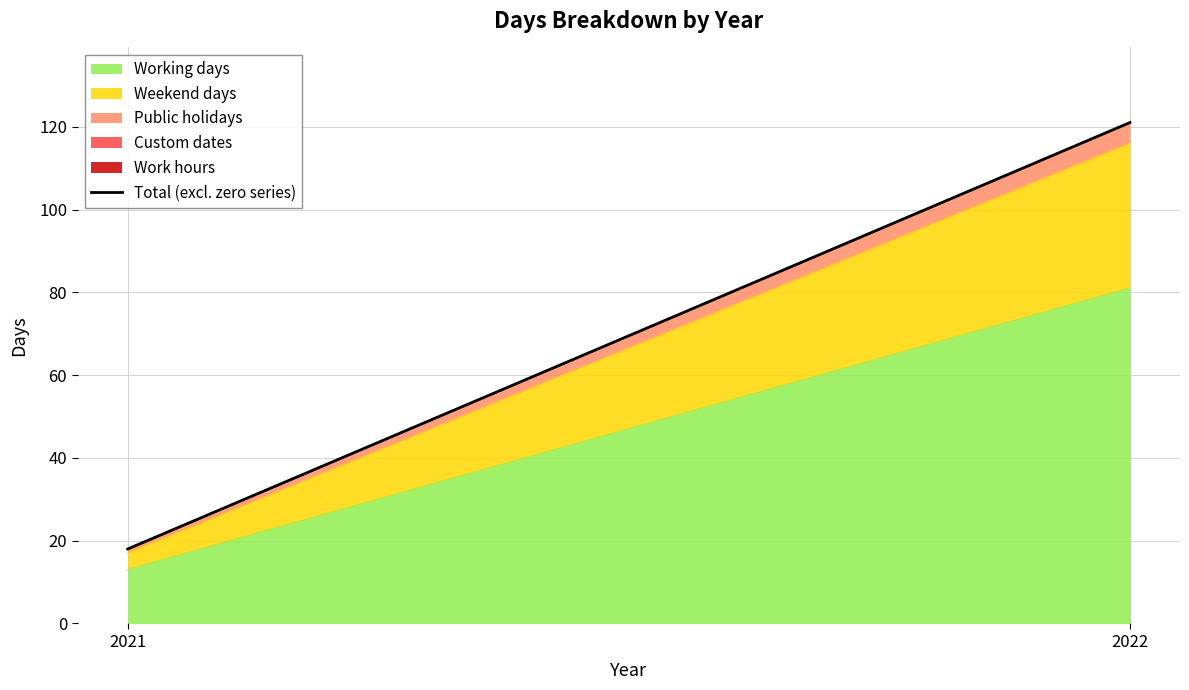

What value does the data have at 2022, to the nearest 10?

120